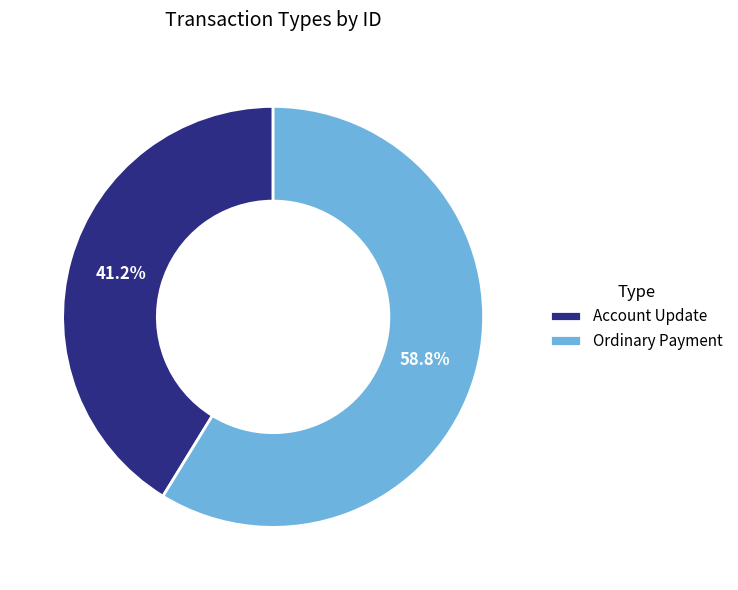

What is the largest slice in the pie chart?

Ordinary Payment